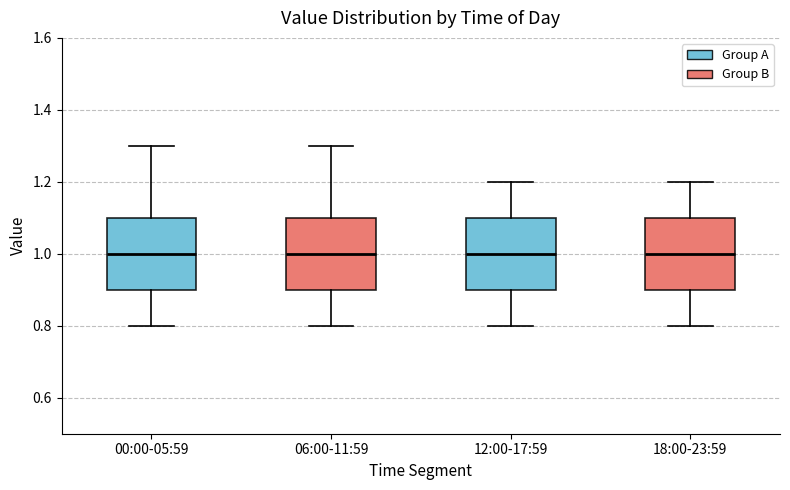

Where is the upper edge of the box for 06:00-11:59 on the y-axis? The values are not printed on the chart, so give them approximately, as read against the axis.

1.1